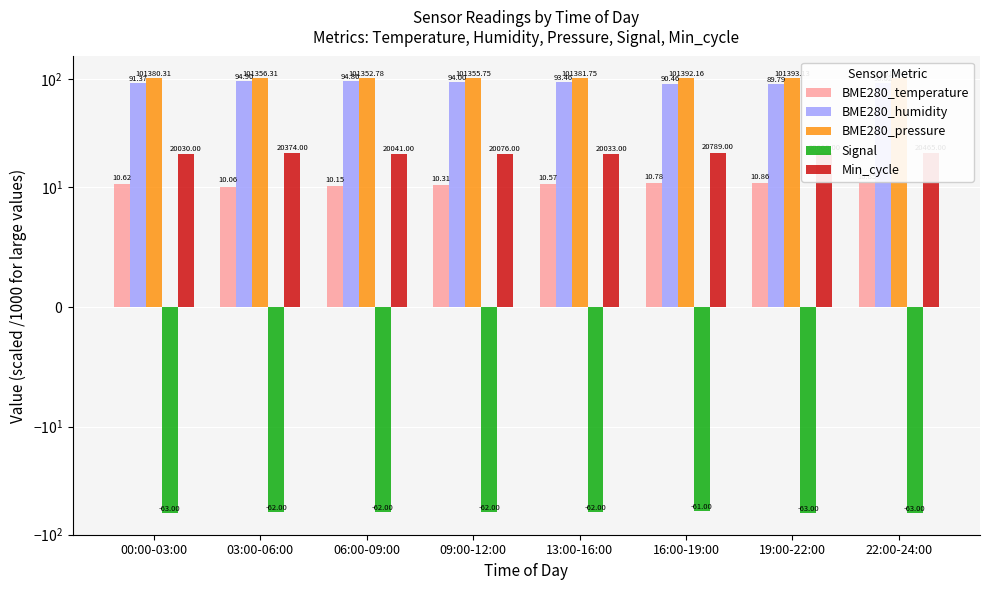

What are all the series names shown in the legend?

BME280_temperature, BME280_humidity, BME280_pressure, Signal, Min_cycle